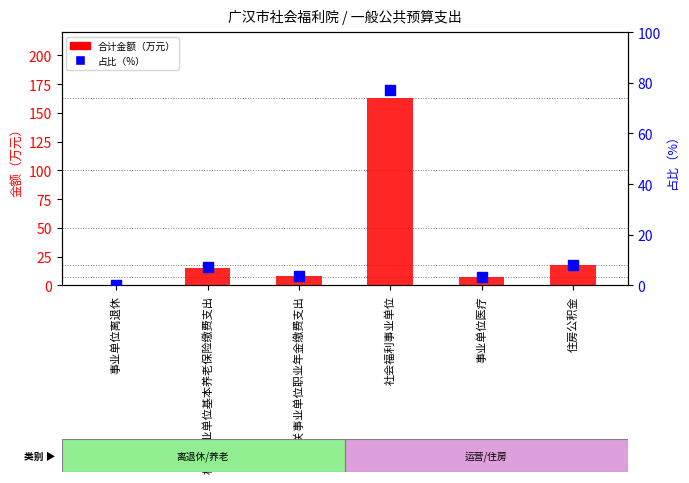

Is the value of 占比（%） at 社会福利事业单位 greater than the value of 合计金额（万元） at 机关事业单位基本养老保险缴费支出?

Yes